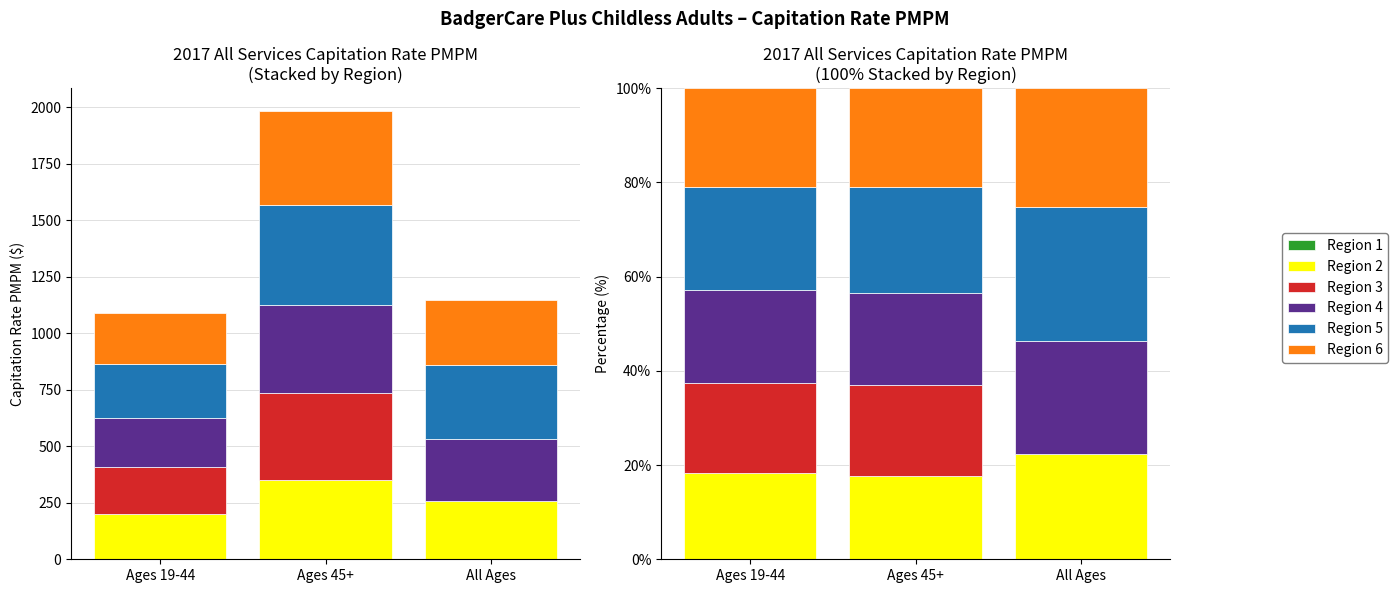

What is the total value across all series at Ages 45+?

100.0